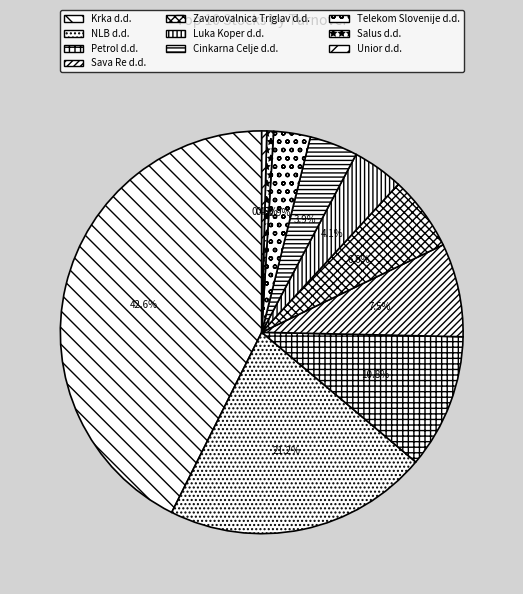

How many segments does this pie chart have?

10